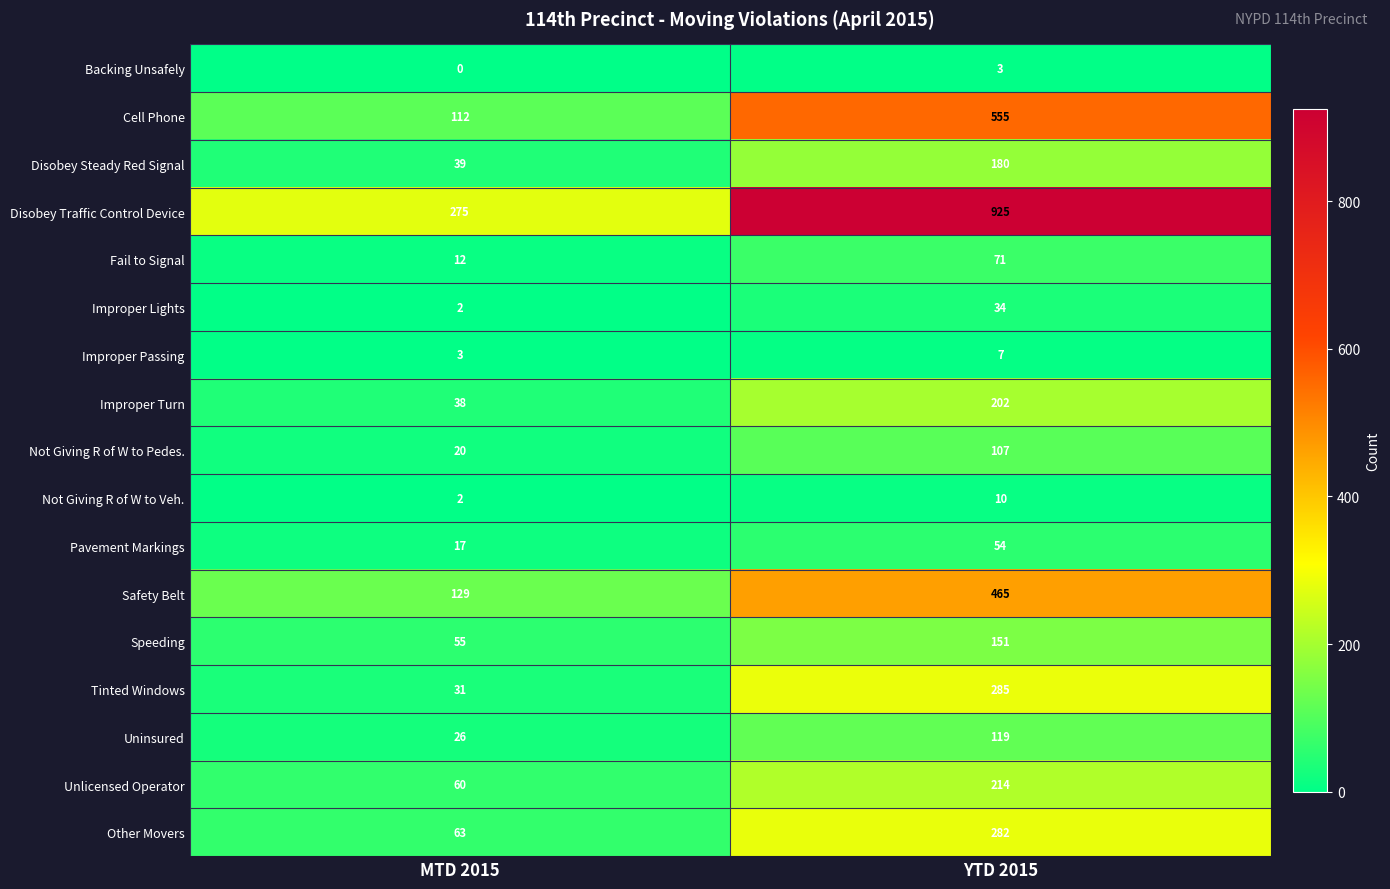

Where is Cell Phone nearest to the value 333?

MTD 2015